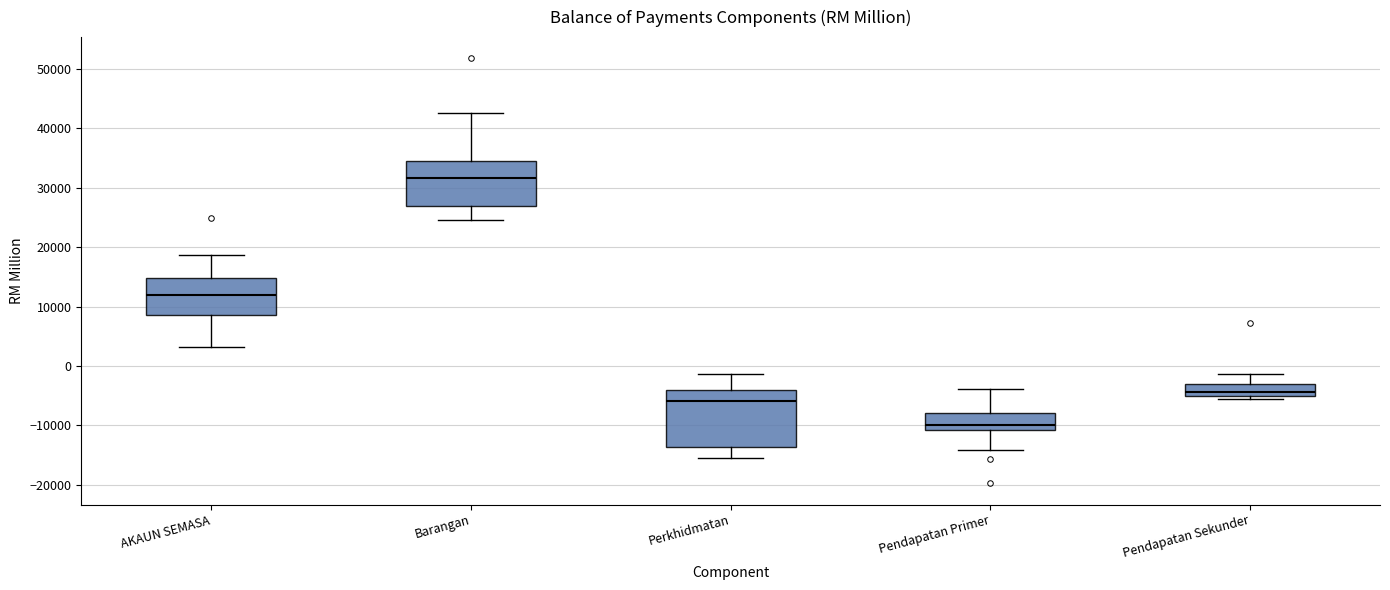

Which box's median line is the highest?

Barangan